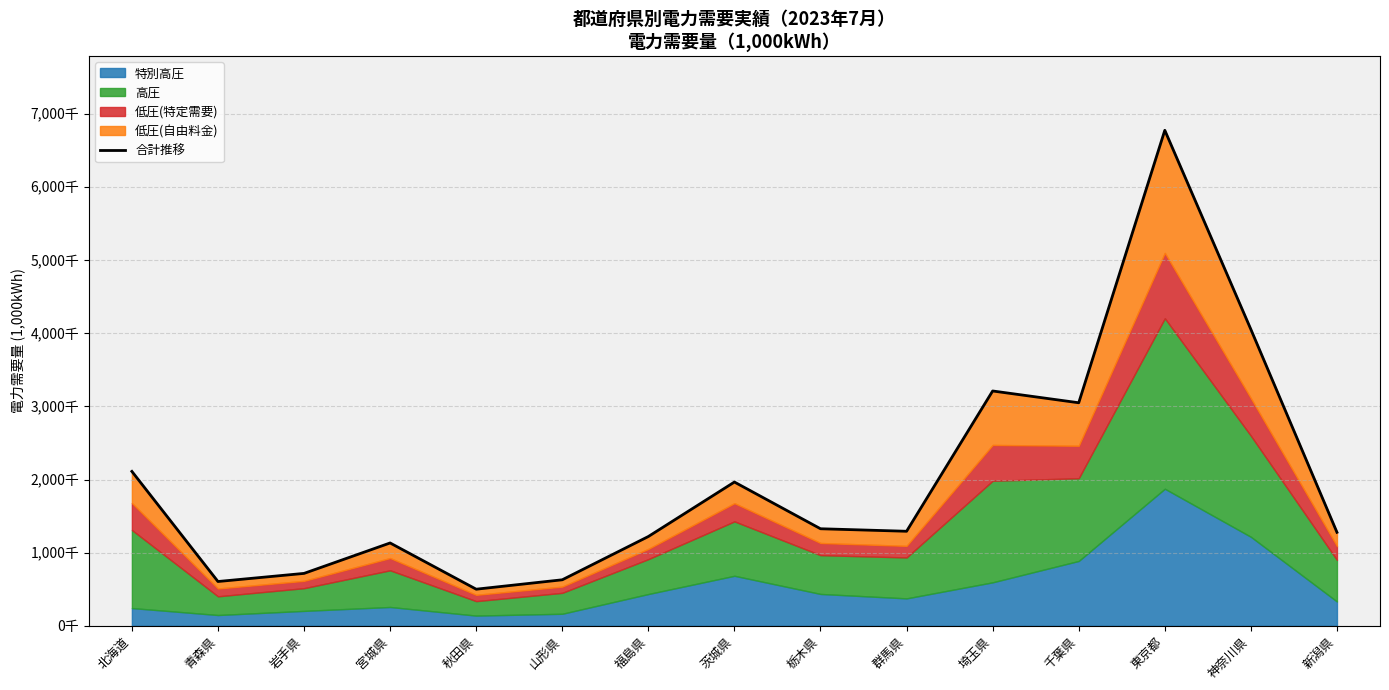

True or false: the data shows 826784.5 at 新潟県.

False